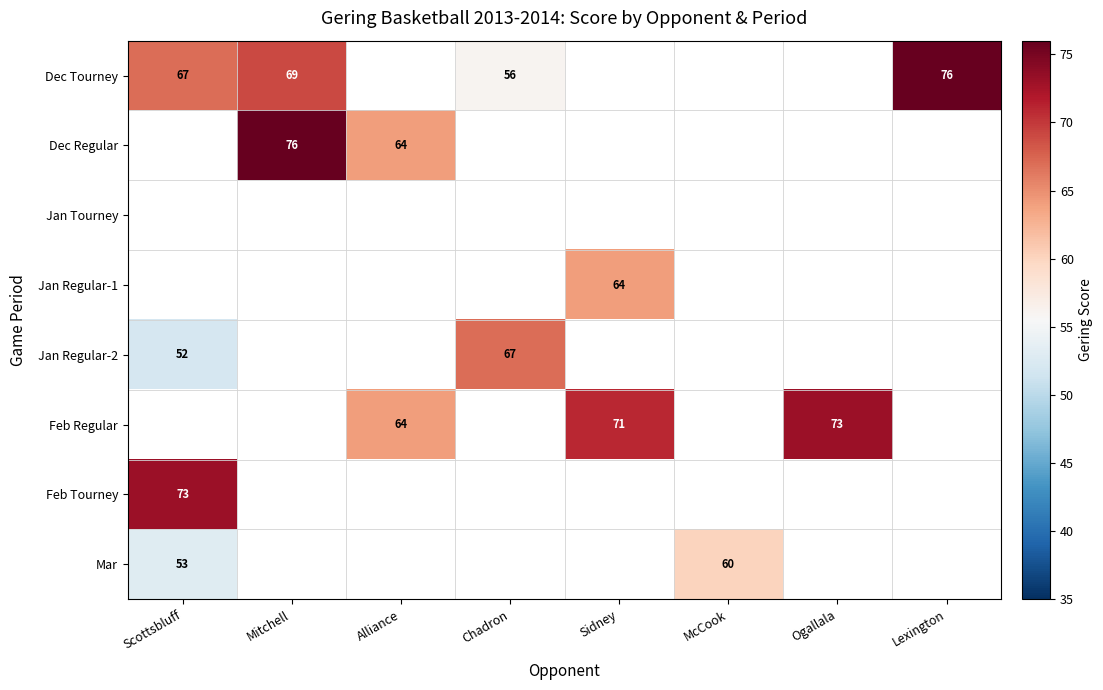

At which label does Feb Regular first exceed 71?

Ogallala